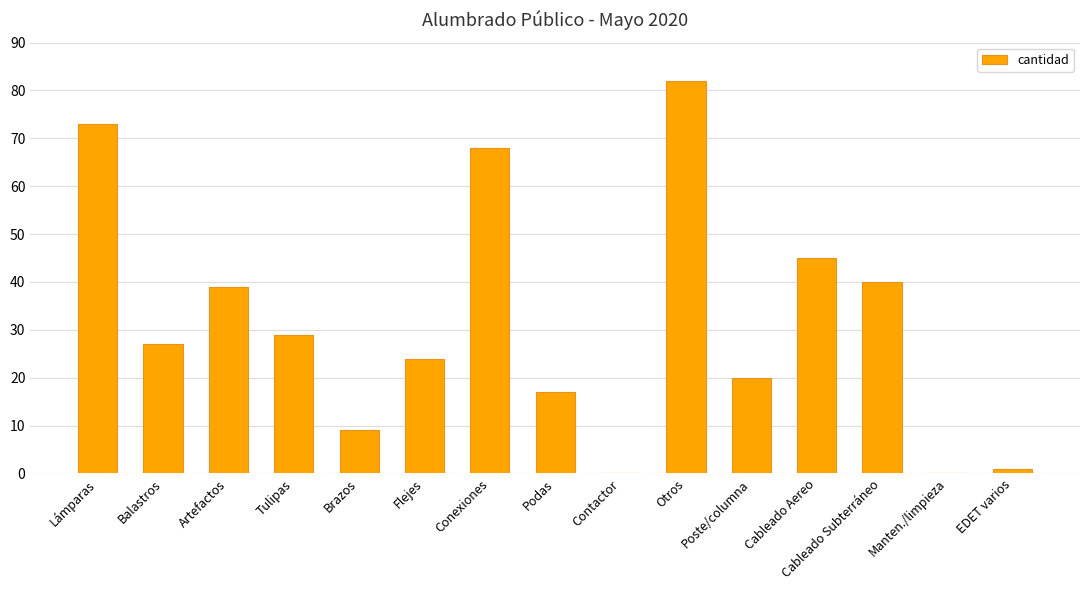

Between Otros and Cableado Aereo, which is larger?

Otros